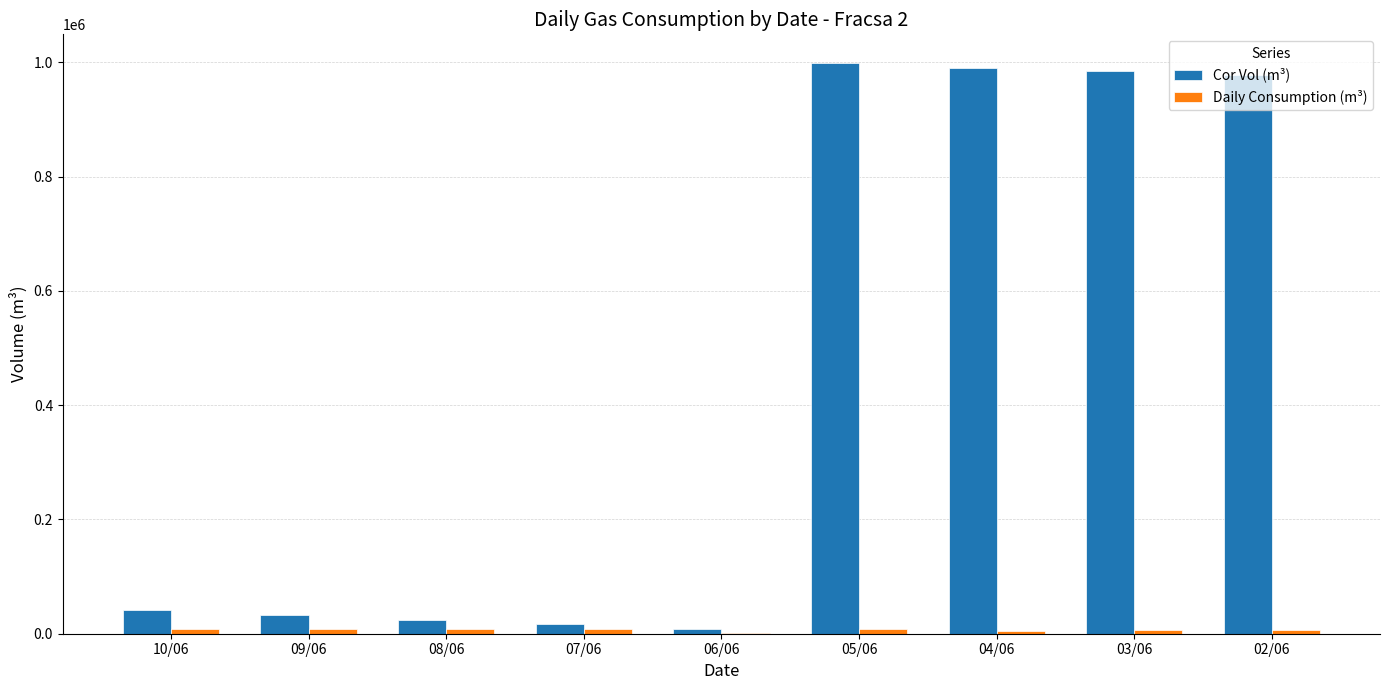

What is the maximum value shown in the chart?

998844